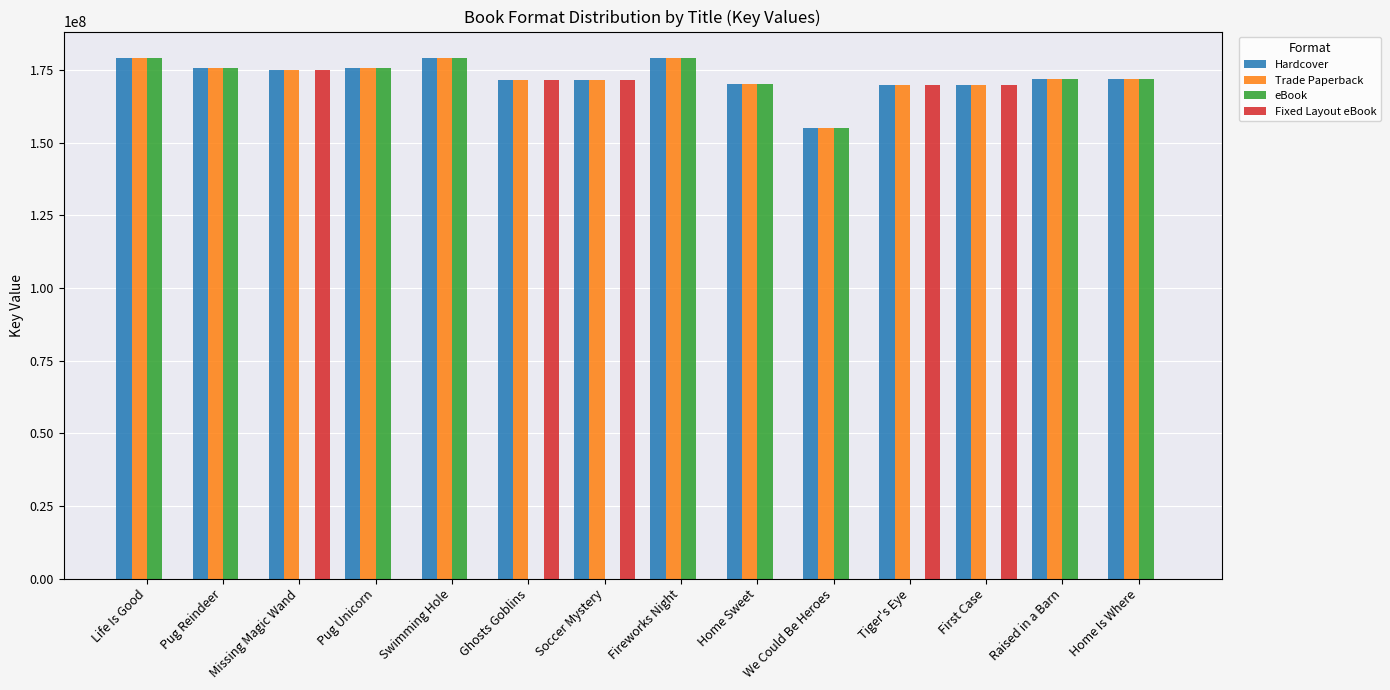

True or false: Fixed Layout eBook has a value of 265279255 at Soccer Mystery.

False